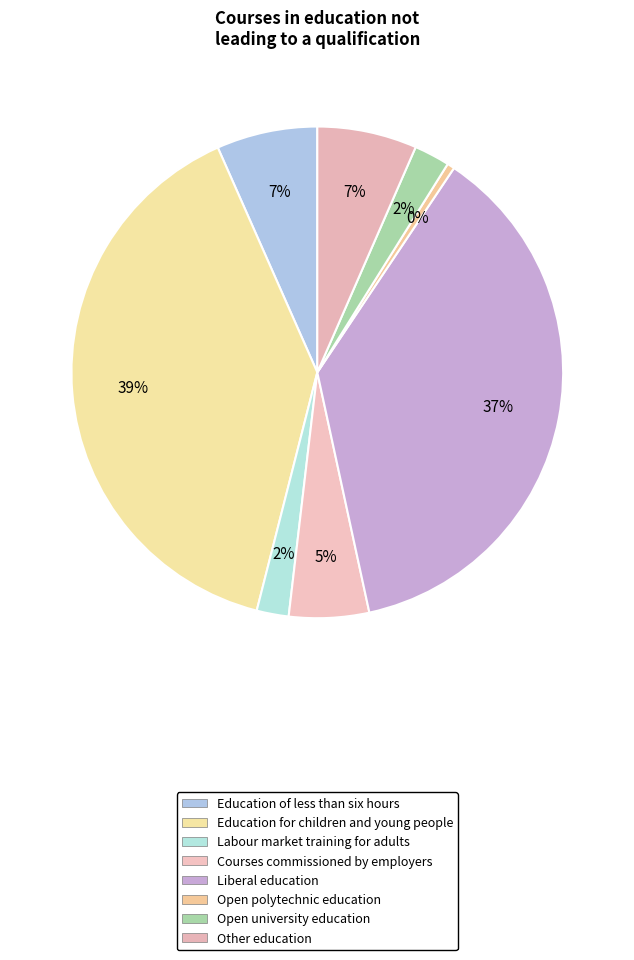

What percentage is the Education for children and young people slice, to the nearest percent?

39%